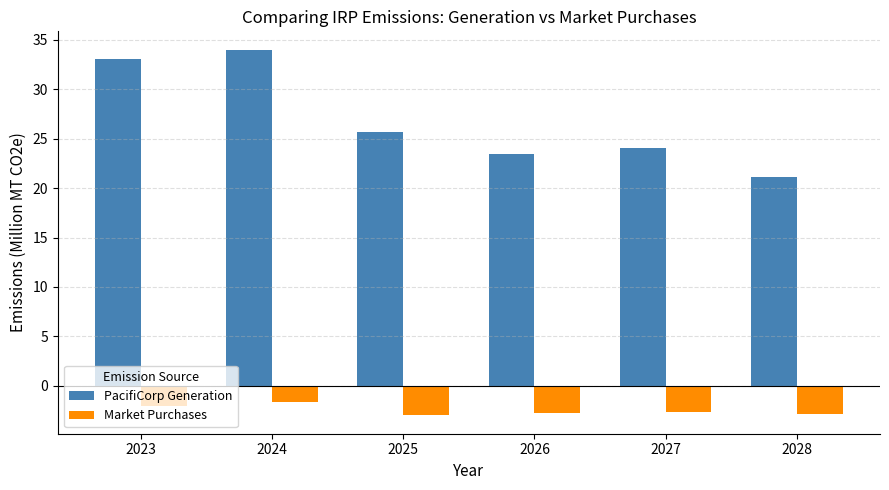

Which series changed the most between 2025 and 2028?

PacifiCorp Generation